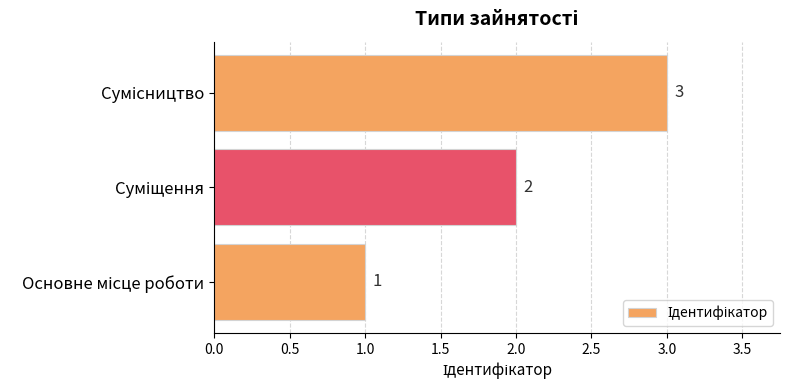

Count the values in the range 1 to 3.

3